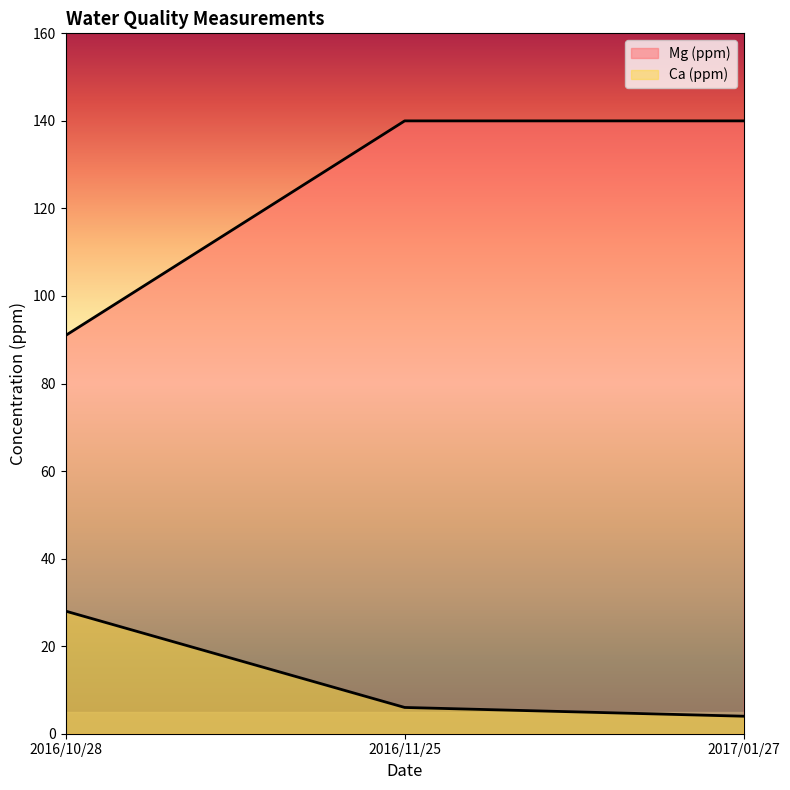

What is the total value across all series at 2016/11/25?

146